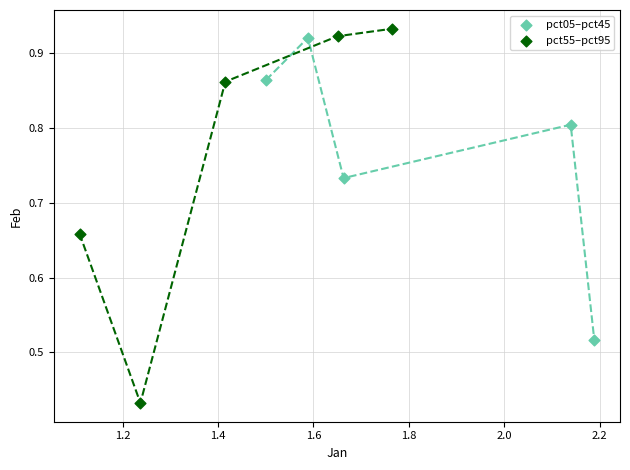

Which series contains the lowest Y value?

pct55–pct95